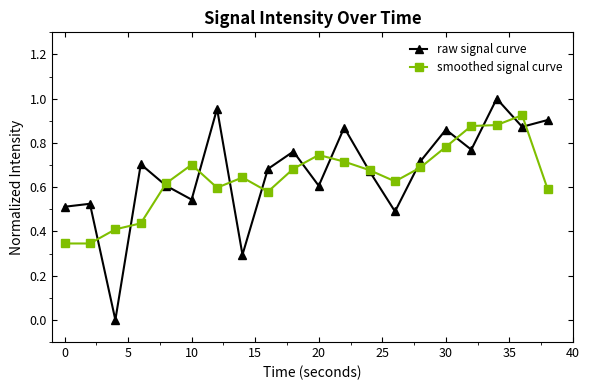

Rank the series by their maximum value, from lowest to highest.

smoothed signal curve, raw signal curve